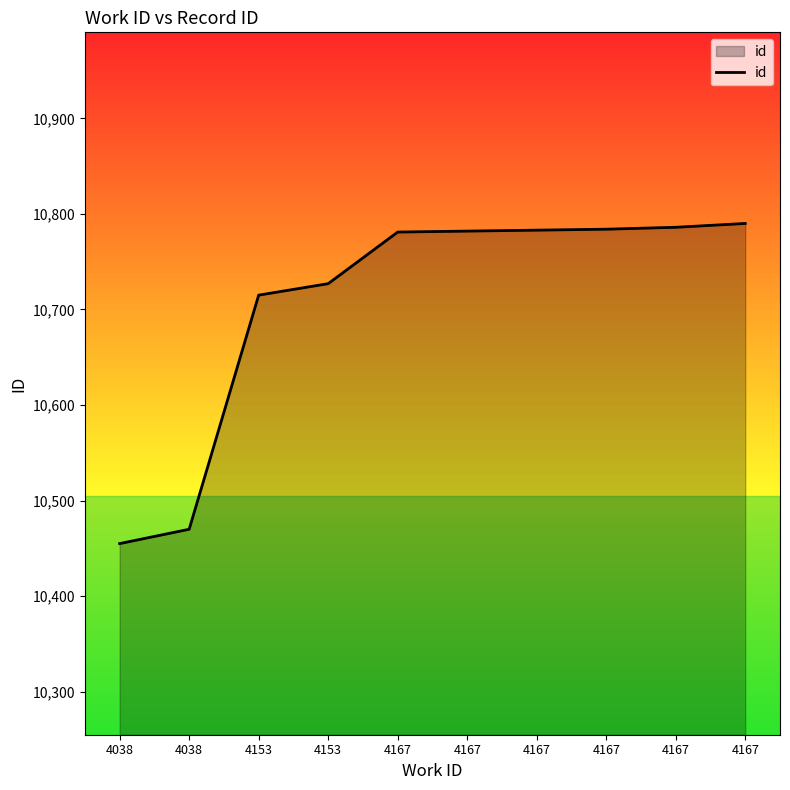

Approximately how many times larger is the value at 4038 compared to 4153?

1.0